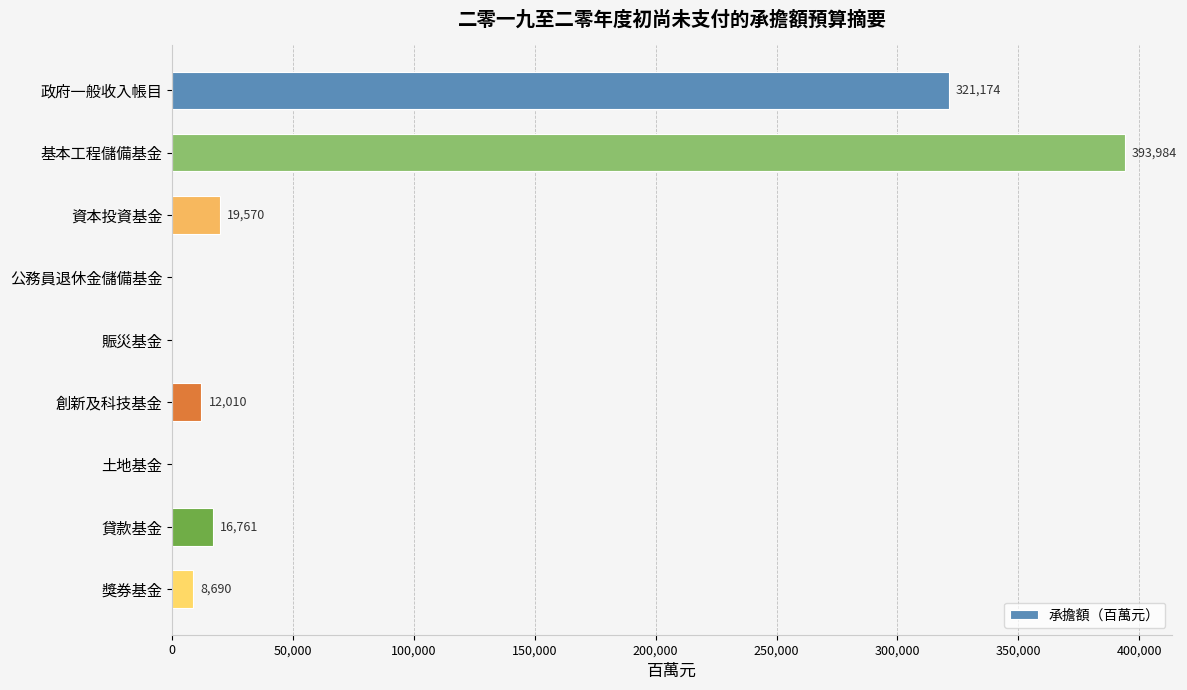

The chart shows a value of 131902 at 公務員退休金儲備基金. True or false?

False